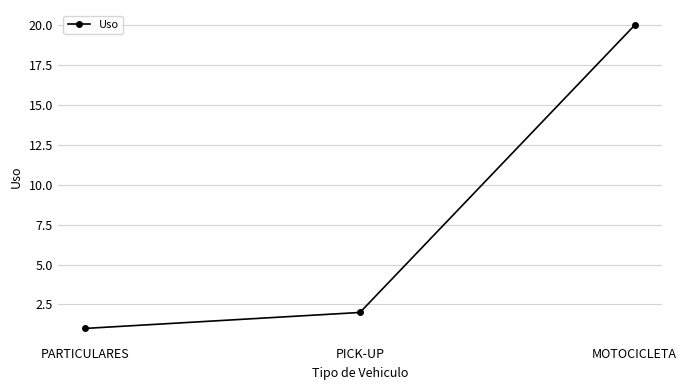

Read the value at MOTOCICLETA, to the nearest 10.

20